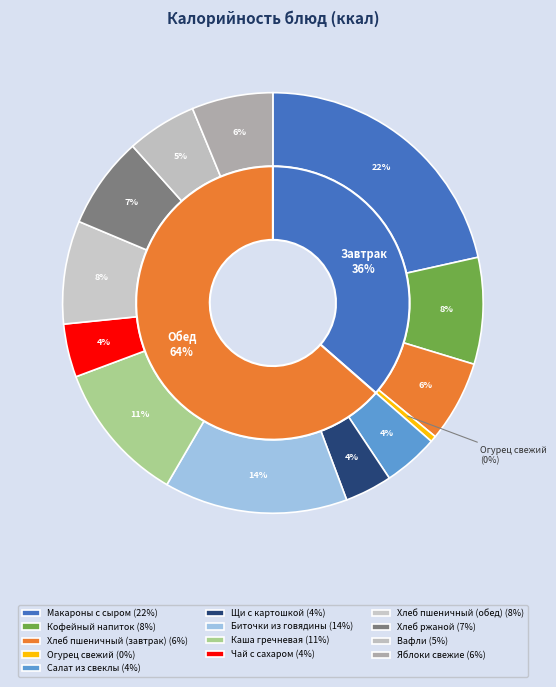

To the nearest percent, what is the combined percentage of Каша гречневая and Хлеб ржаной?

18%